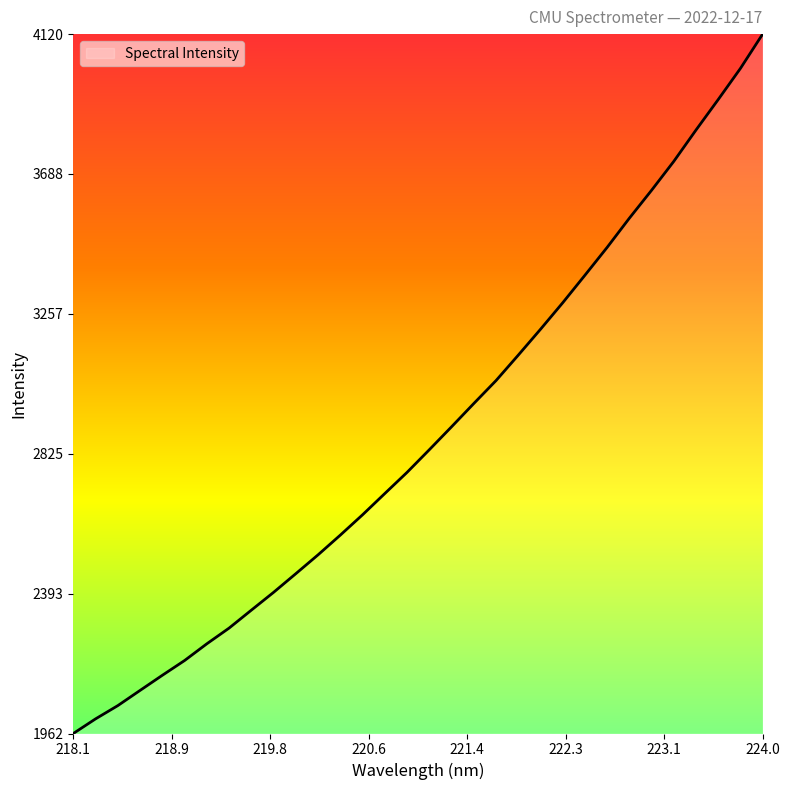

What is the greatest value displayed?

4120.4